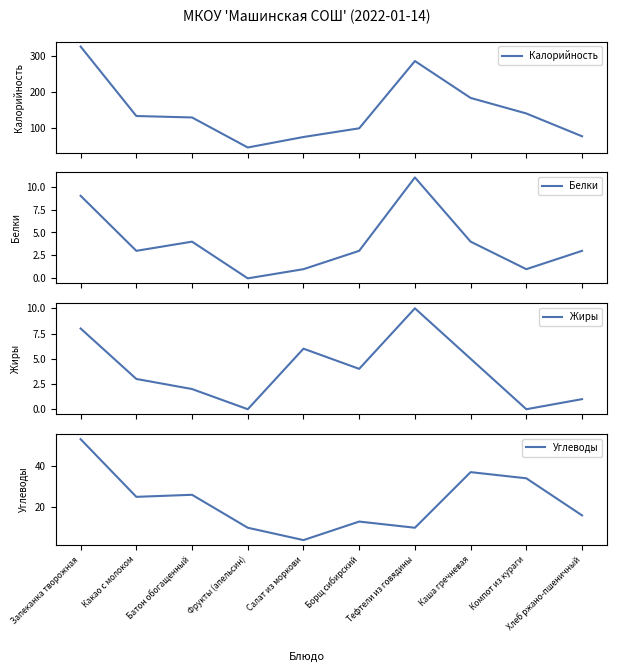

Rank the categories by Калорийность value from highest to lowest.

Запеканка творожная, Тефтели из говядины, Каша гречневая, Компот из кураги, Какао с молоком, Батон обогащенный, Борщ сибирский, Хлеб ржано-пшеничный, Салат из моркови, Фрукты (апельсин)